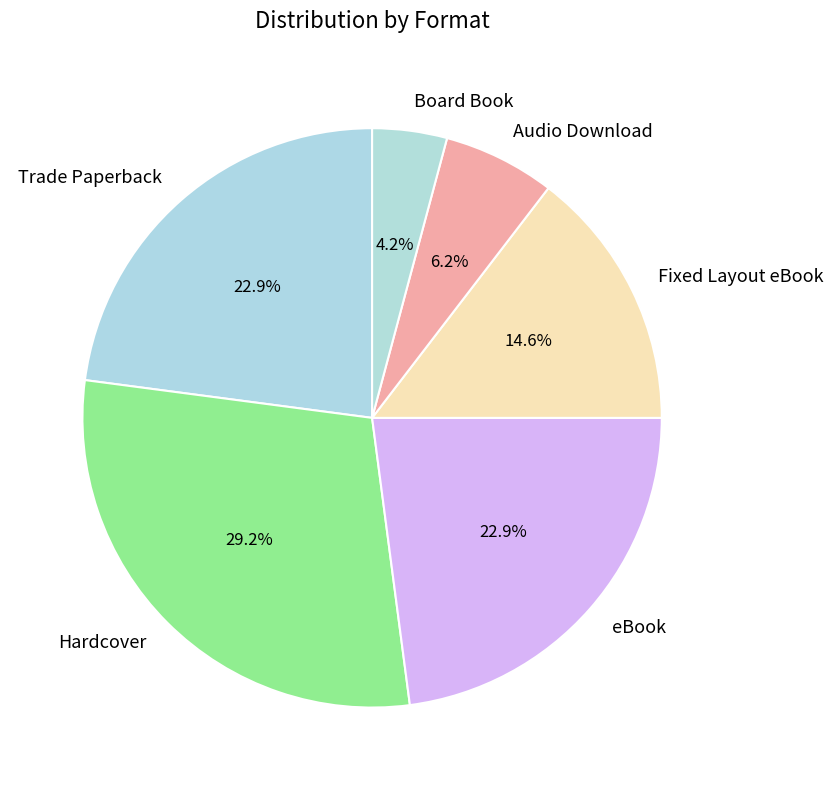

What portion of the pie excludes eBook?

77.1%